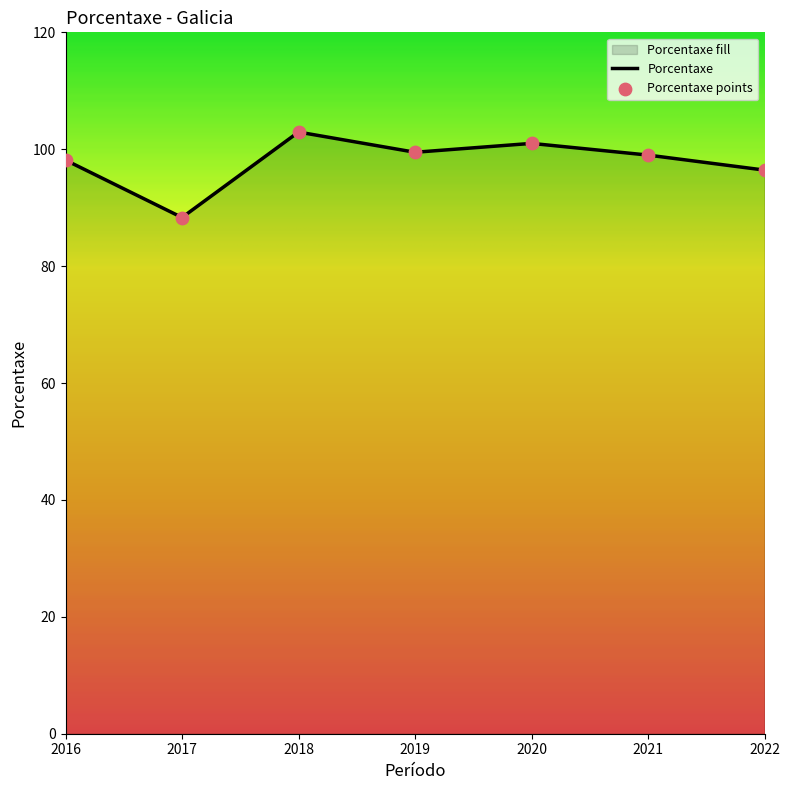

What is the ratio of the value at 2019 to the value at 2020?

1.0